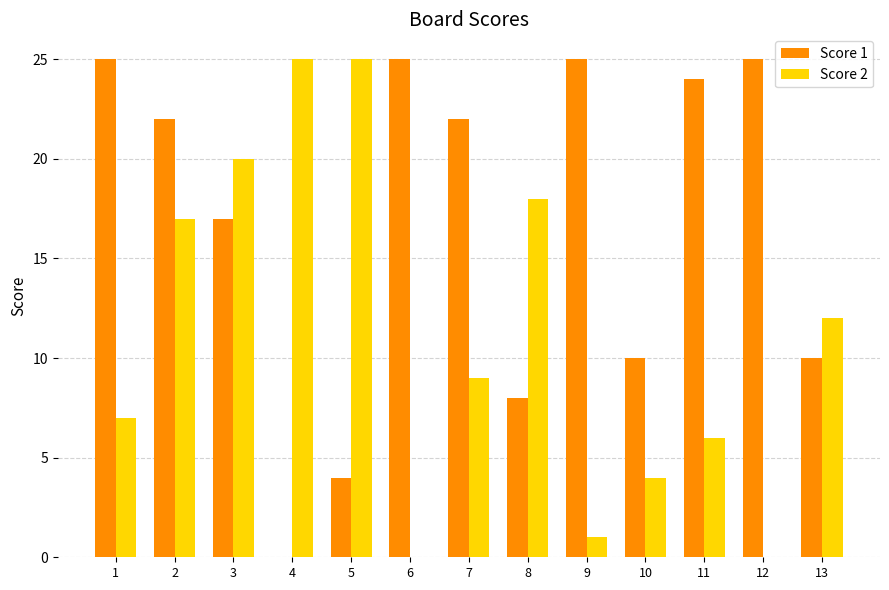

How many groups of bars are there?

13